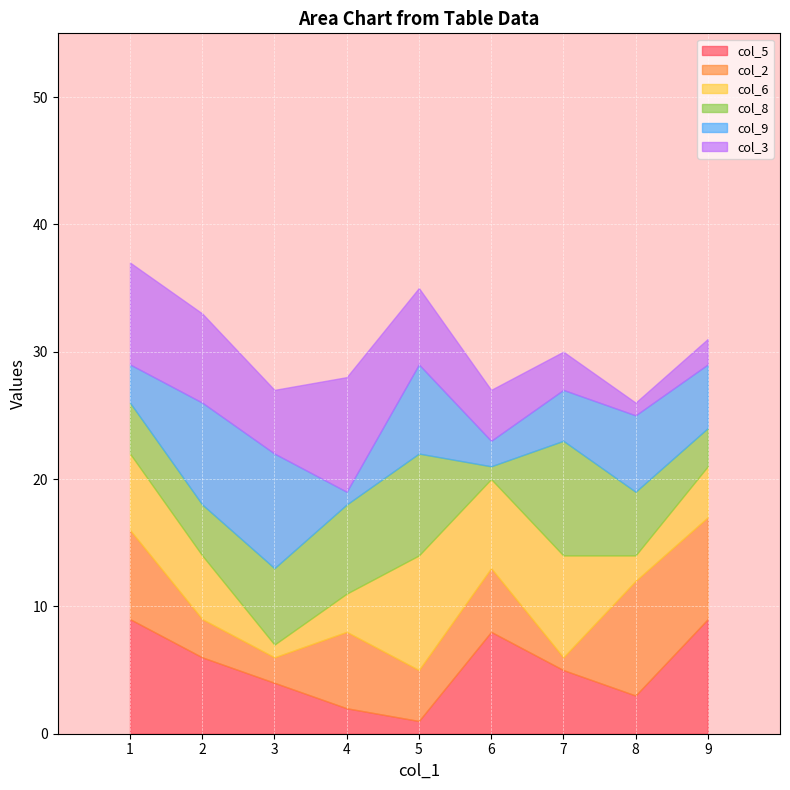

The col_6 series shows 3 at 5. True or false?

False